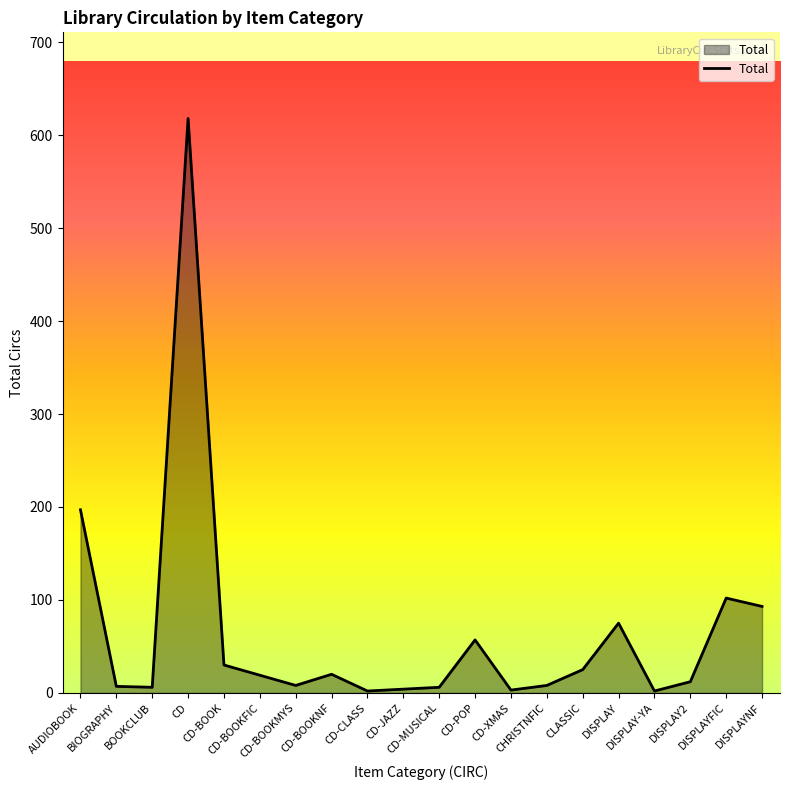

Between CD-CLASS and CD-BOOKFIC, which is larger?

CD-BOOKFIC